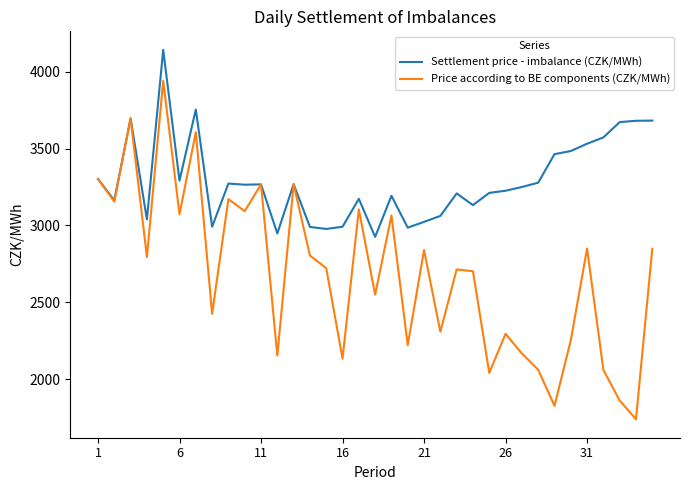

Rank the series by their average value, from lowest to highest.

Price according to BE components (CZK/MWh), Settlement price - imbalance (CZK/MWh)